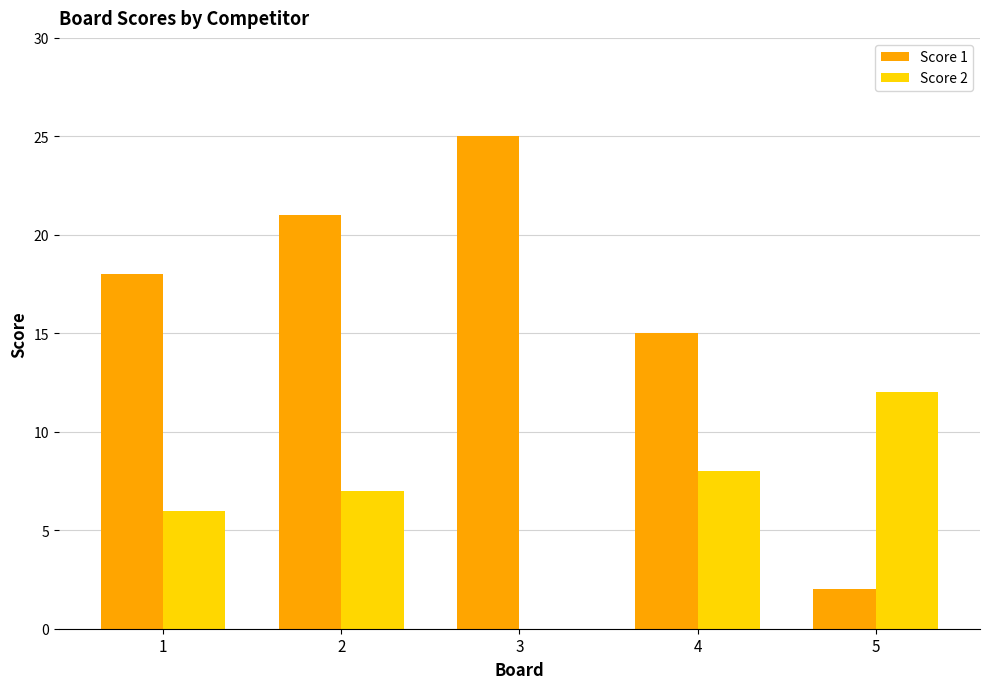

What value does the Score 1 series have at 3, to the nearest 5?

25